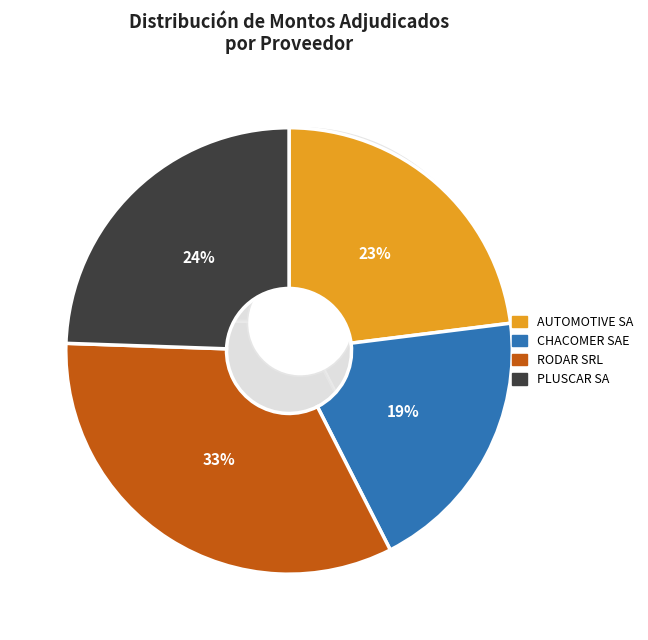

Which has a higher value, PLUSCAR SA or AUTOMOTIVE SA?

PLUSCAR SA